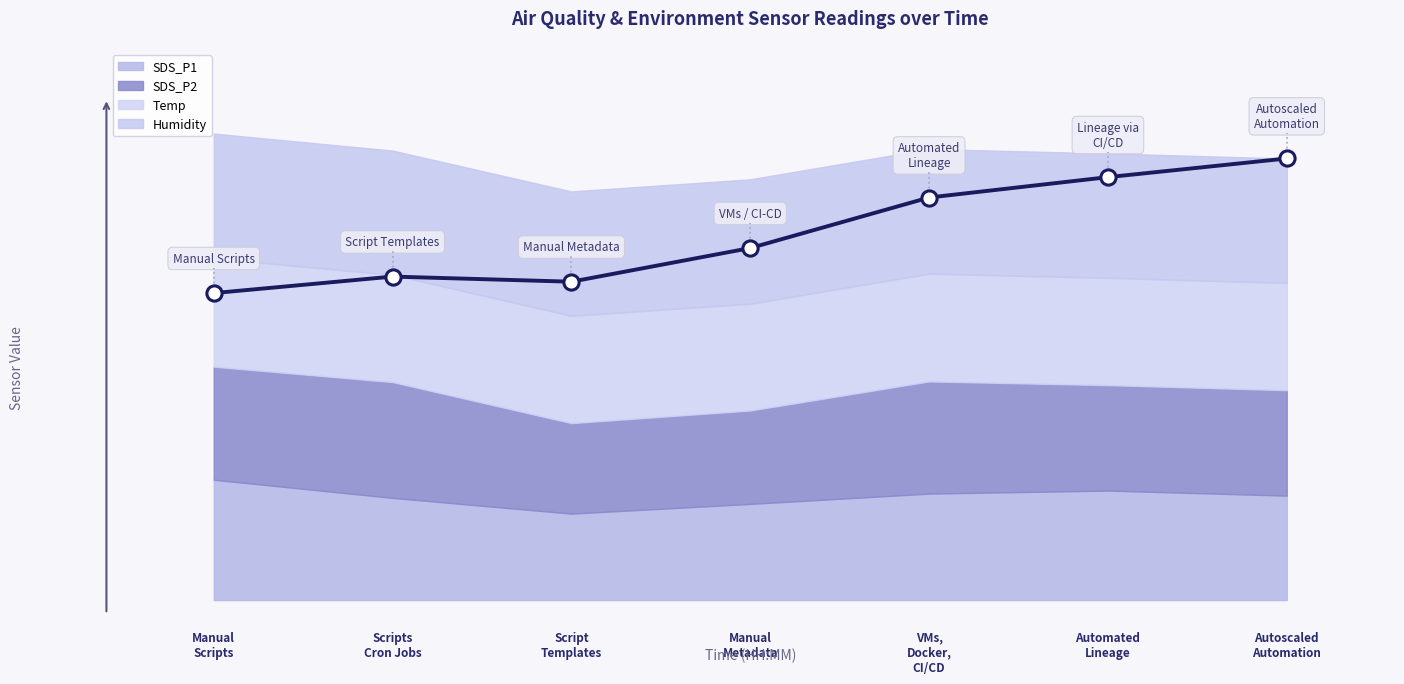

Between 6 and 3, which is larger?

6